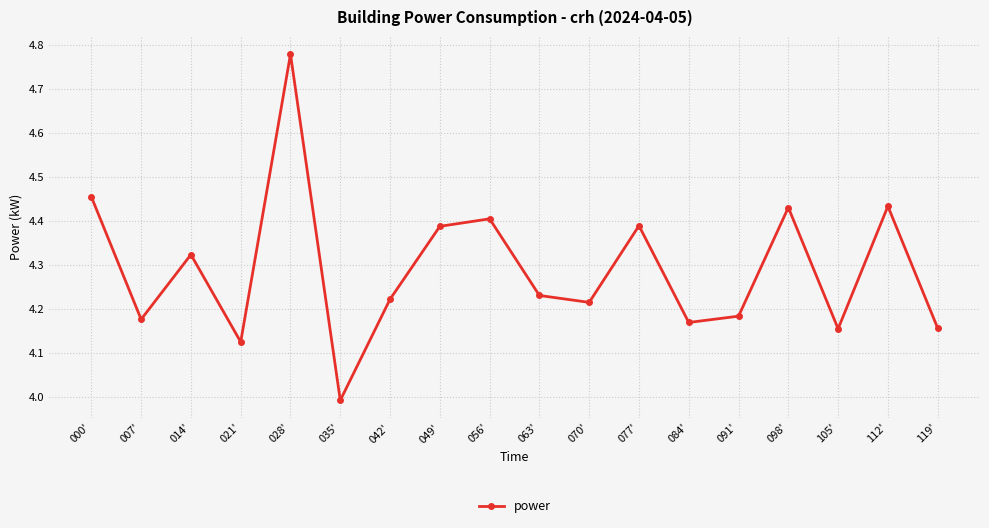

How many data points does each series have?

18